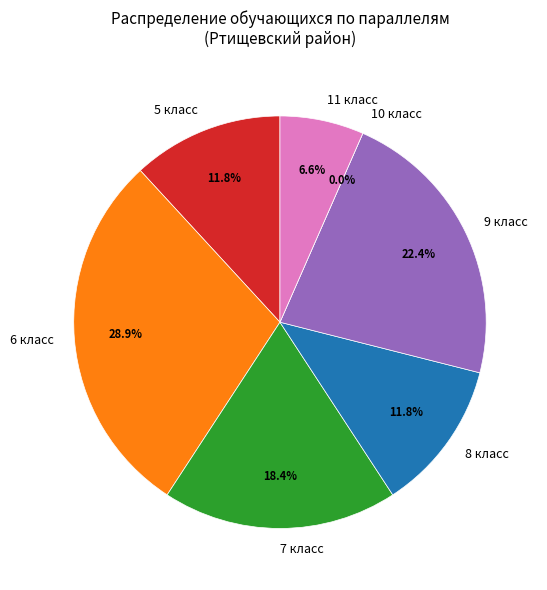

How many segments does this pie chart have?

7